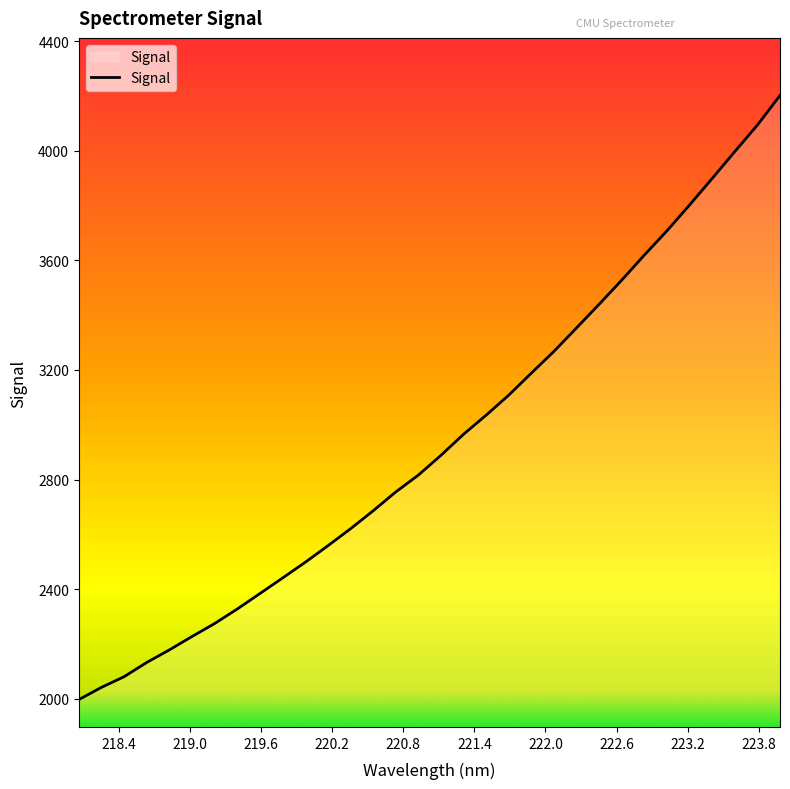

What is the smallest value displayed?

1996.6